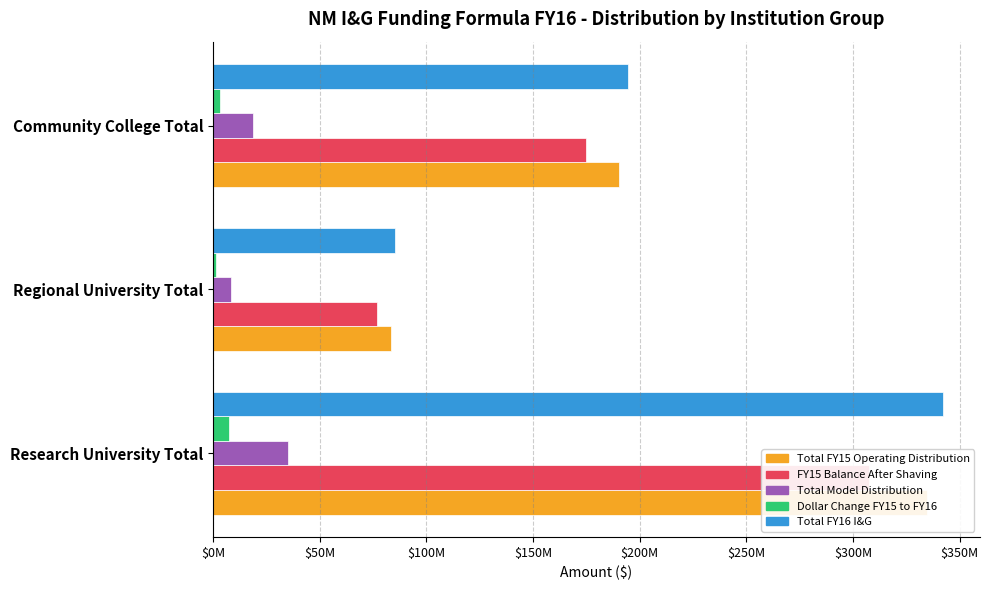

How many data points in Total Model Distribution are above 18709800?

1